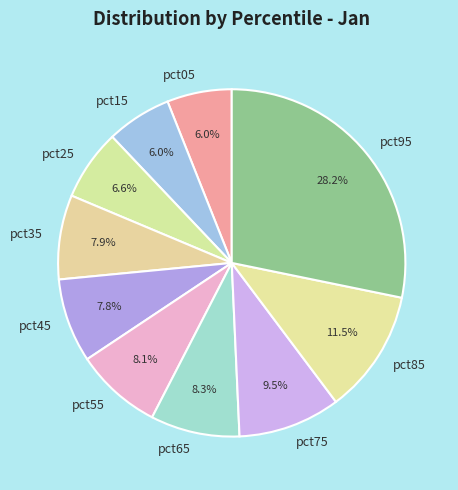

Does pct05 account for over 50% of the chart?

No